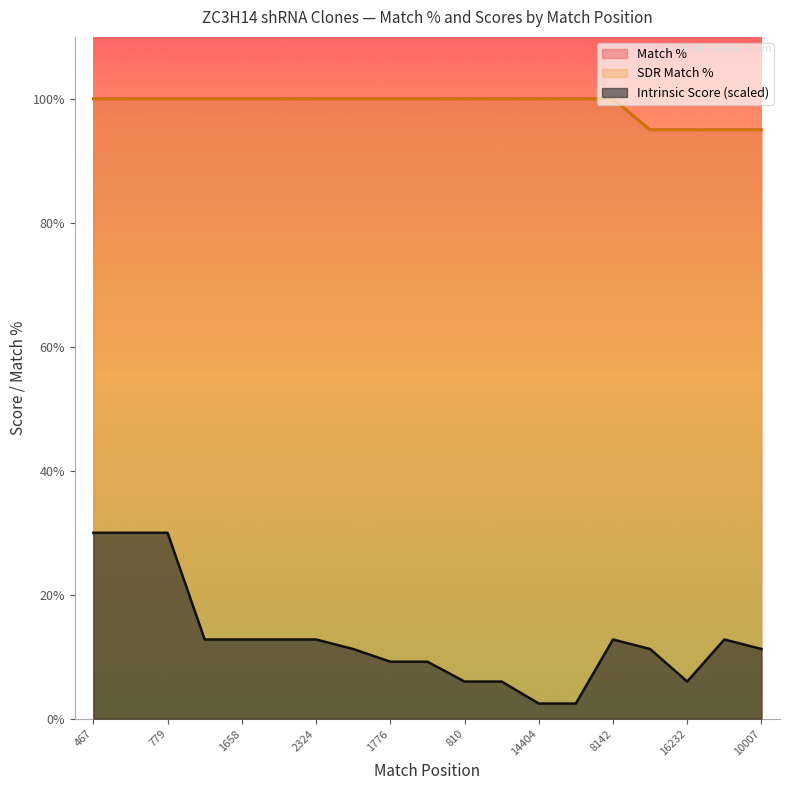

Does the chart display data point markers on the line(s)?

No